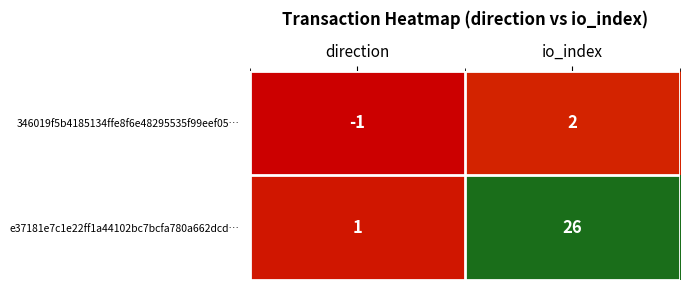

The 346019f5b4185134ffe8f6e48295535f99eef05… series shows 0 at direction. True or false?

False